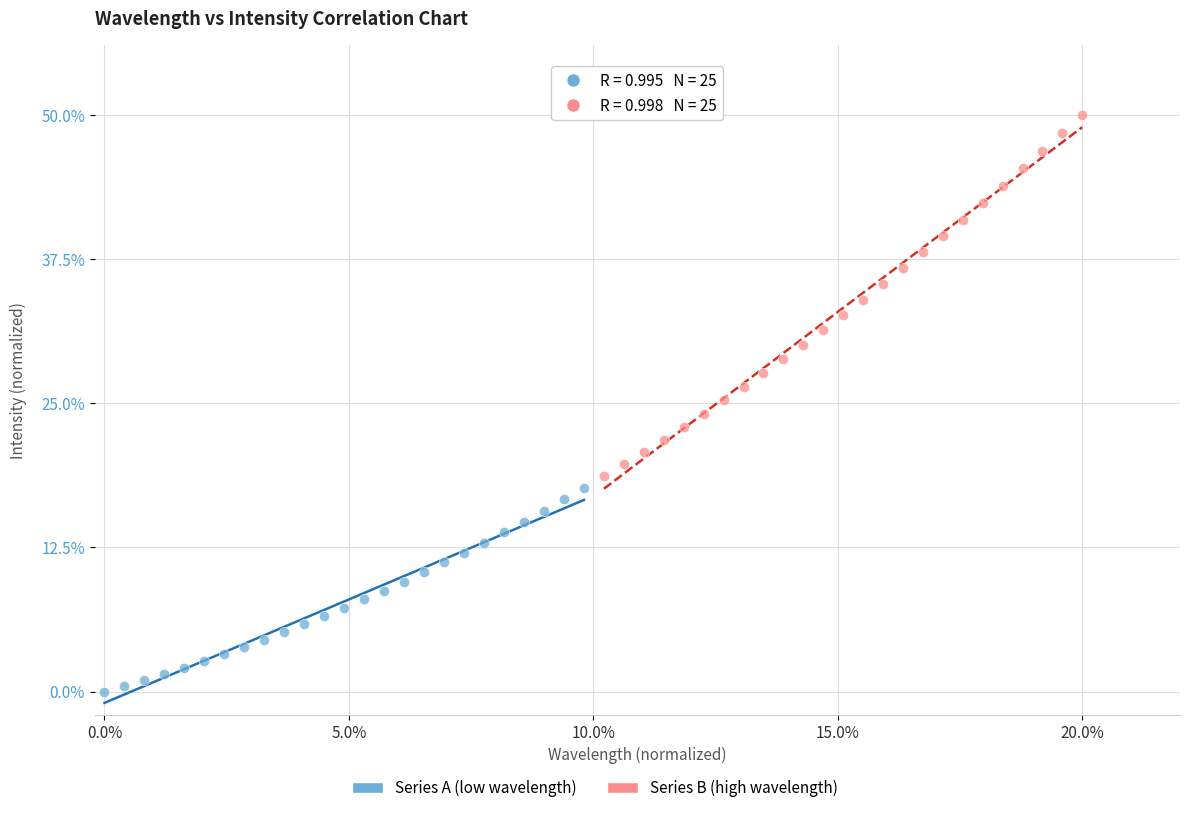

Which series contains the highest Y value?

Series B (high wavelength)